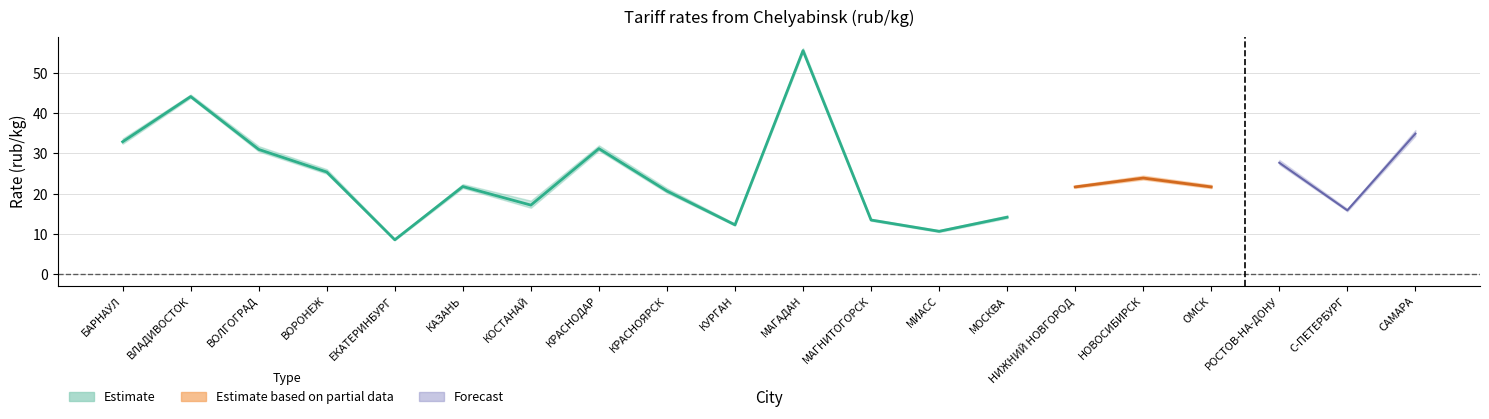

True or false: Estimate upper (100-299) and Forecast (1000-1999) intersect in this chart.

False